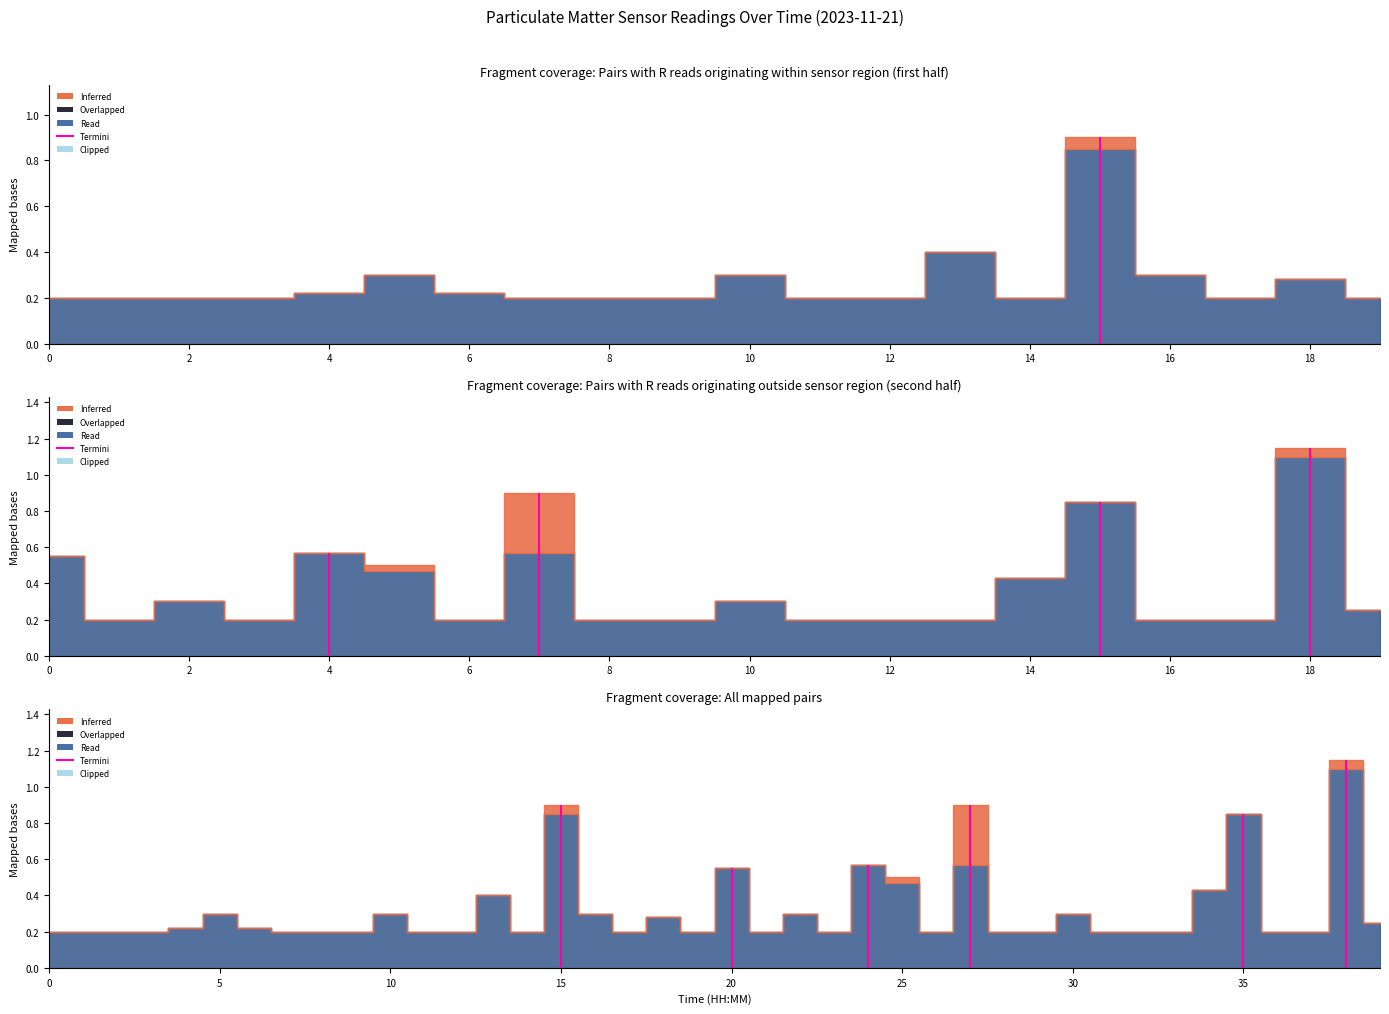

What is the sum of all P2 values?

6.8